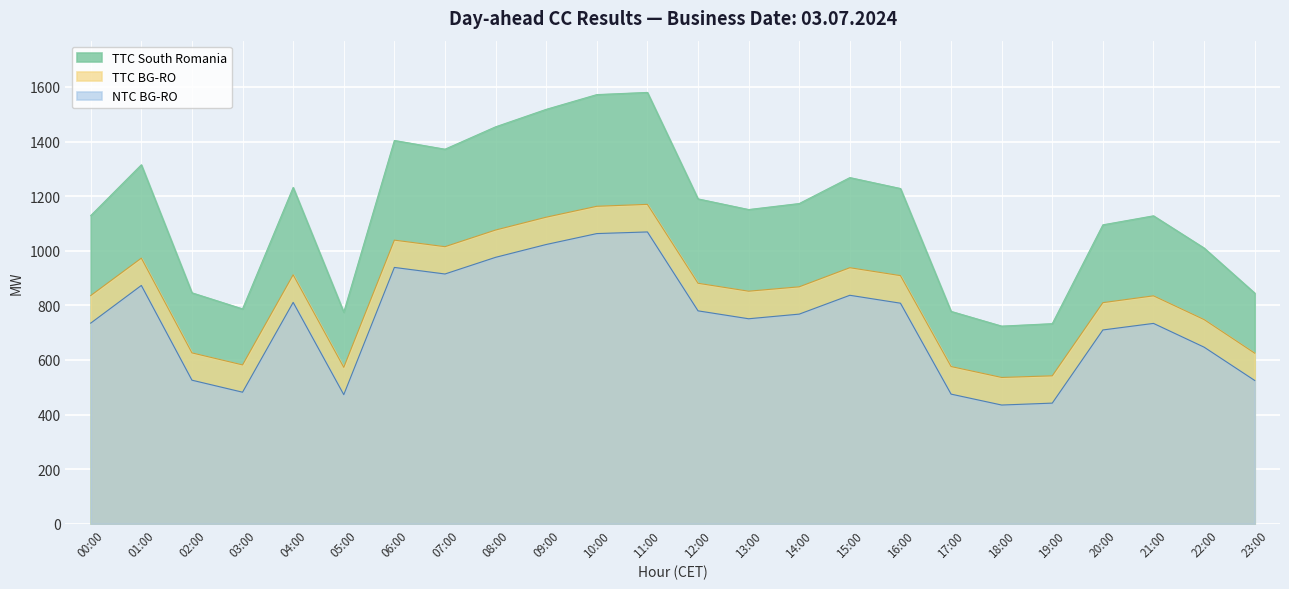

At 05:00, list the series in order from smallest to largest.

NTC BG-RO, TTC BG-RO, TTC South Romania